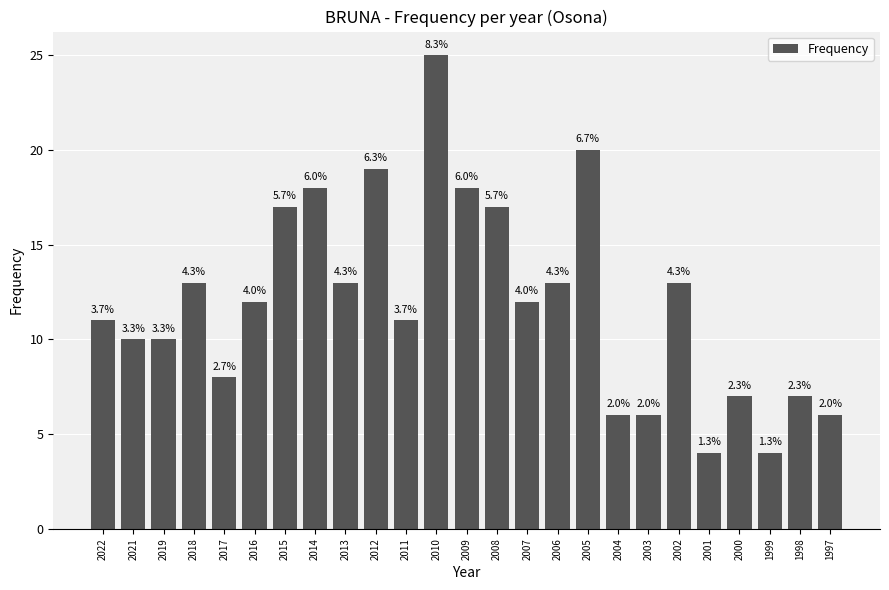

The chart shows a value of 3 at 2011. True or false?

False